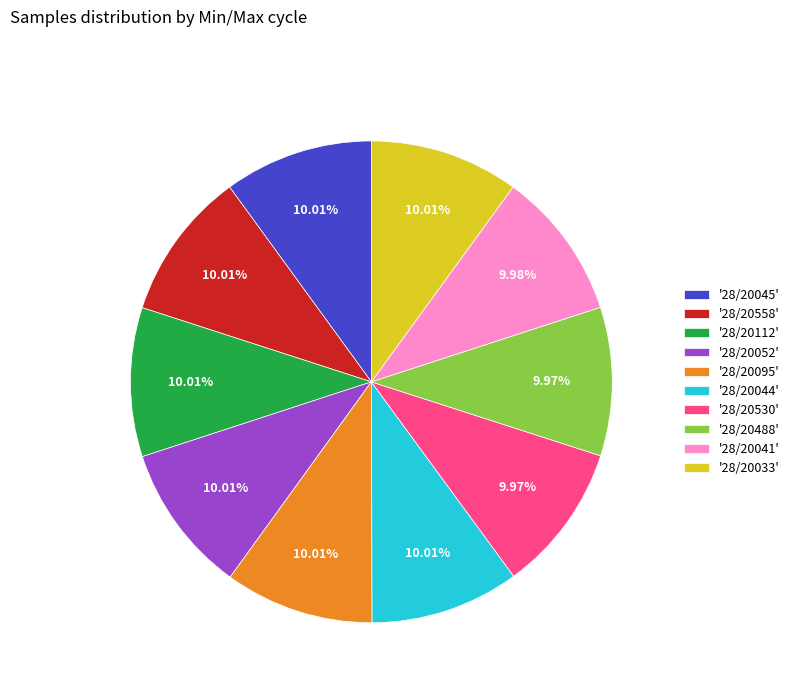

Approximately how many times larger is the value at '28/20112' compared to '28/20558'?

1.0